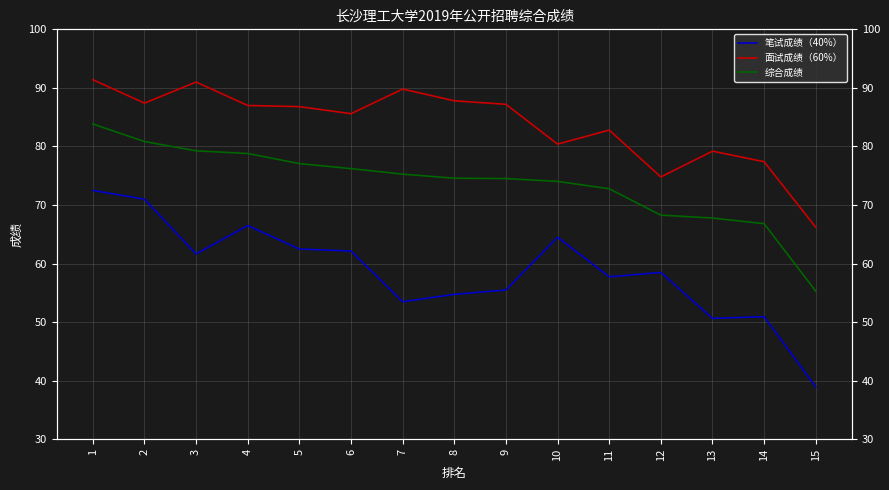

Reading left to right, what are all the values shown in this chart?

笔试成绩（40%）: 1=72.5	2=71.0	3=61.6	4=66.5	5=62.5	6=62.1	7=53.5	8=54.8	9=55.5	10=64.5	11=57.8	12=58.5	13=50.6	14=51.0	15=39.0
面试成绩（60%）: 1=91.4	2=87.4	3=91.0	4=87.0	5=86.8	6=85.6	7=89.8	8=87.8	9=87.2	10=80.4	11=82.8	12=74.8	13=79.2	14=77.4	15=66.2
综合成绩: 1=83.8	2=80.8	3=79.3	4=78.8	5=77.1	6=76.2	7=75.3	8=74.6	9=74.5	10=74.0	11=72.8	12=68.3	13=67.8	14=66.8	15=55.3